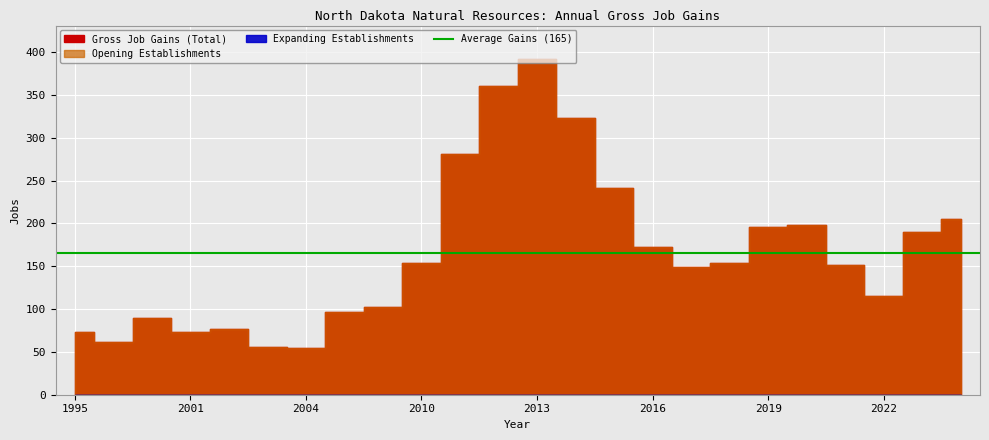

List the series in order of their peak value, highest first.

Gross Job Gains (Total), Opening Establishments